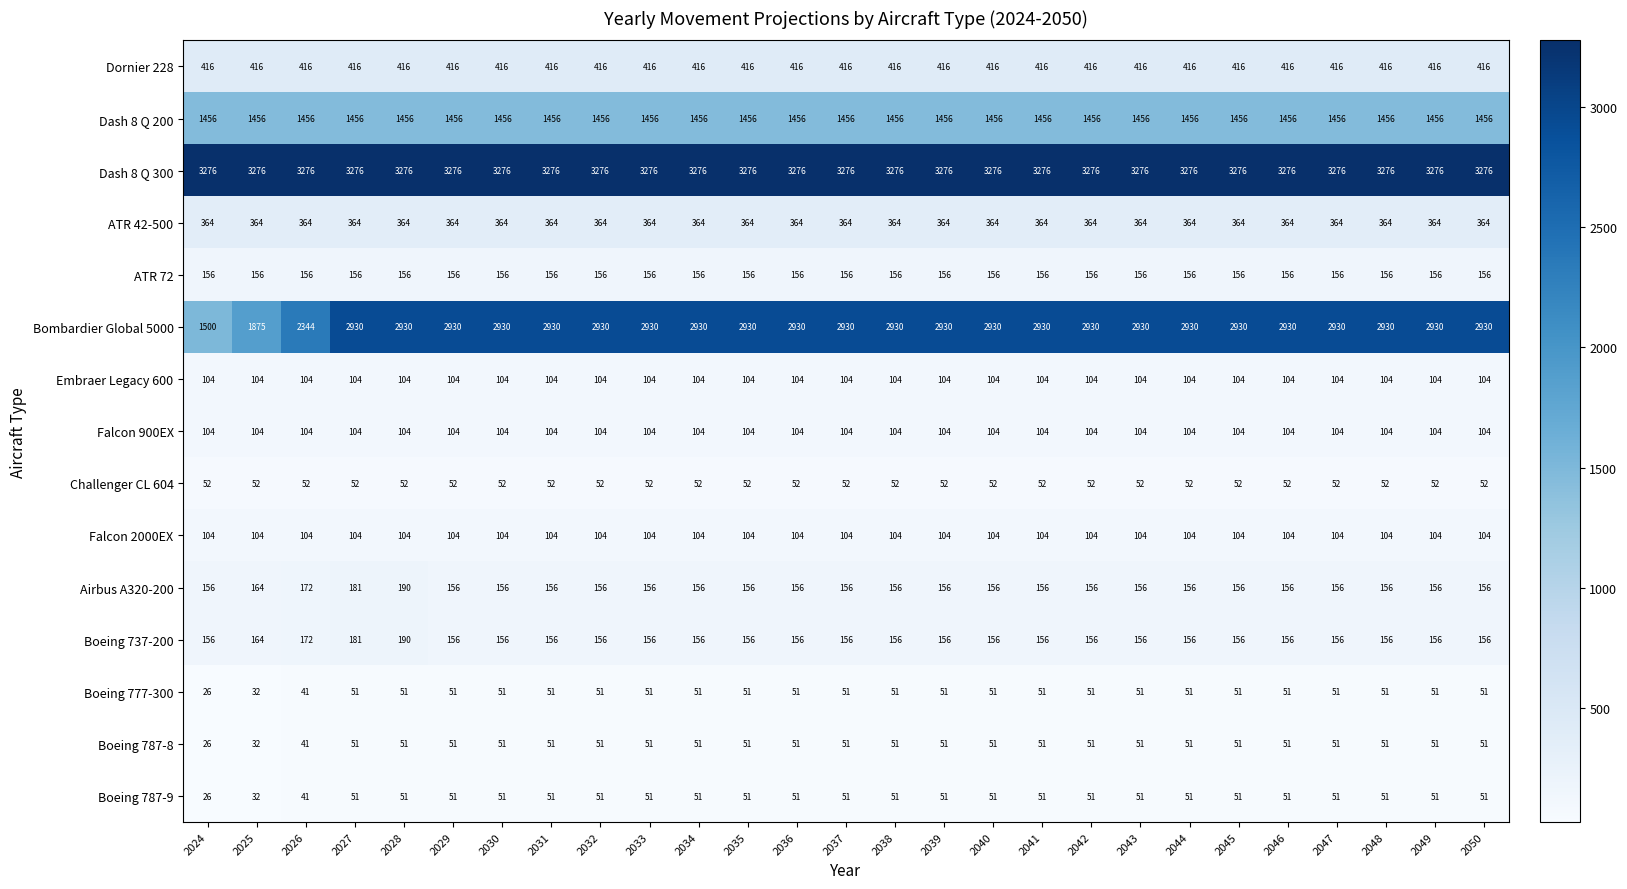

Which series has the largest range (max minus min)?

Bombardier Global 5000